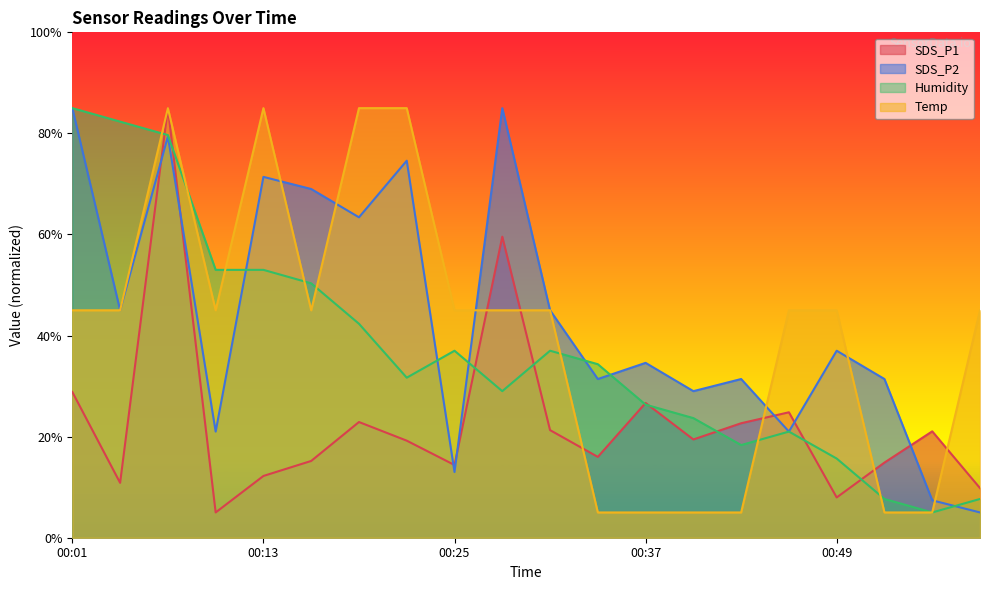

List the labels in order of SDS_P1 value, largest first.

00:07, 00:28, 00:01, 00:37, 00:46, 00:19, 00:43, 00:31, 00:55, 00:40, 00:22, 00:34, 00:16, 00:52, 00:25, 00:13, 00:04, 00:58, 00:49, 00:10